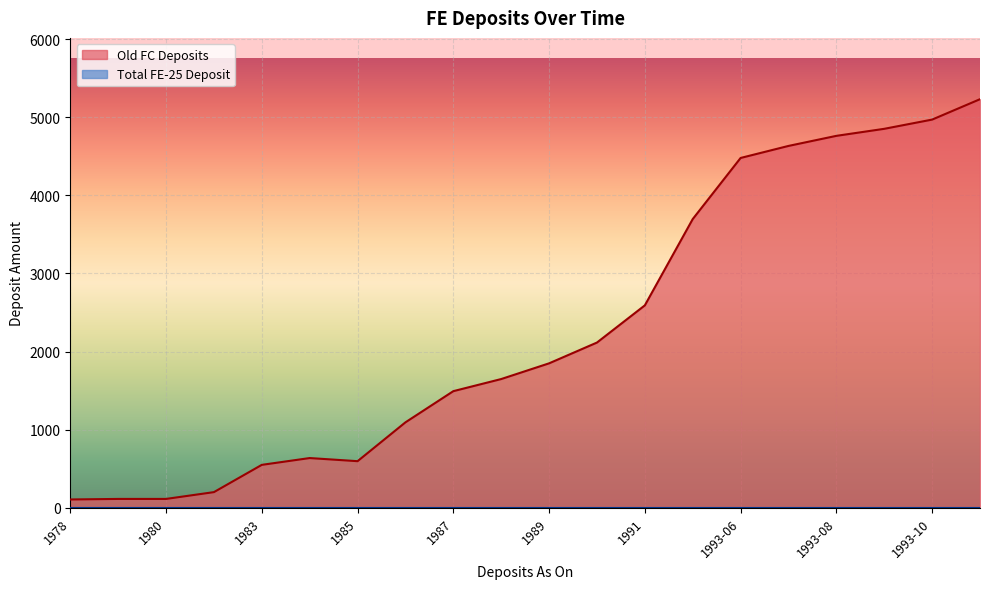

Is it true that the value at 1993-07 is 2798?

False